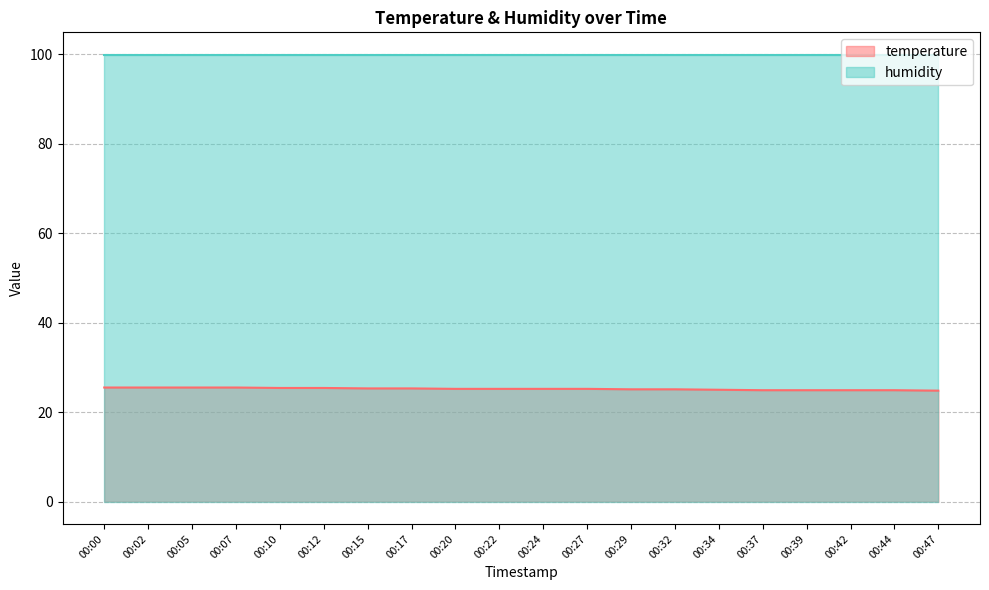

List the labels in order of value, smallest first.

00:47, 00:37, 00:39, 00:42, 00:44, 00:34, 00:29, 00:32, 00:20, 00:22, 00:24, 00:27, 00:15, 00:17, 00:10, 00:12, 00:00, 00:02, 00:05, 00:07